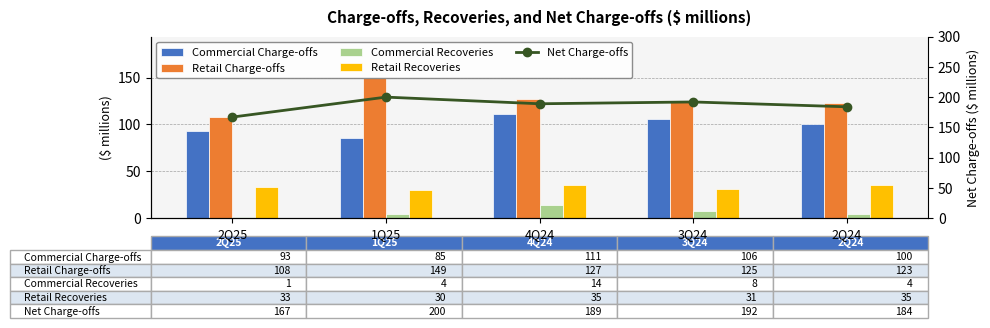

Which has a higher value, 1Q25 or 3Q24?

3Q24